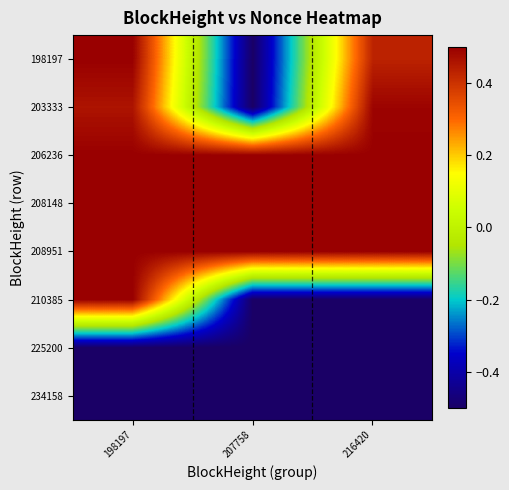

Reading left to right, extract all data points from this chart.

198197: 198197=0.5	207758=-0.5	216420=0.4
203333: 198197=0.5	207758=-0.5	216420=0.5
206236: 198197=0.5	207758=0.5	216420=0.5
208148: 198197=0.5	207758=0.5	216420=0.5
208951: 198197=0.5	207758=0.5	216420=0.5
210385: 198197=0.5	207758=-0.5	216420=-0.5
225200: 198197=-0.5	207758=-0.5	216420=-0.5
234158: 198197=-0.5	207758=-0.5	216420=-0.5